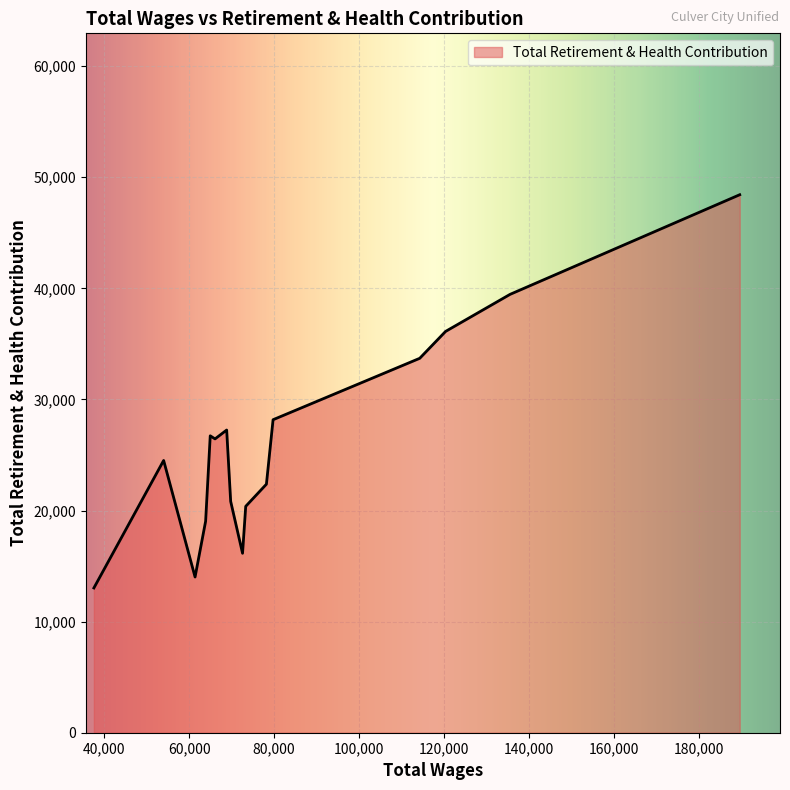

How many lines are shown in the chart?

1